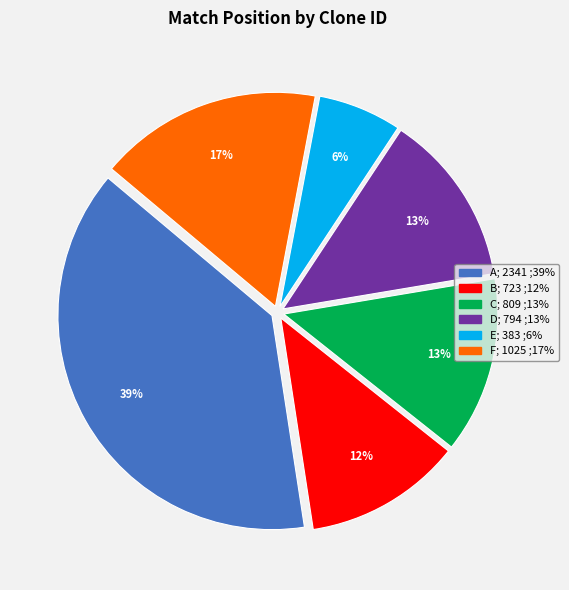

Does any single category account for the majority?

No